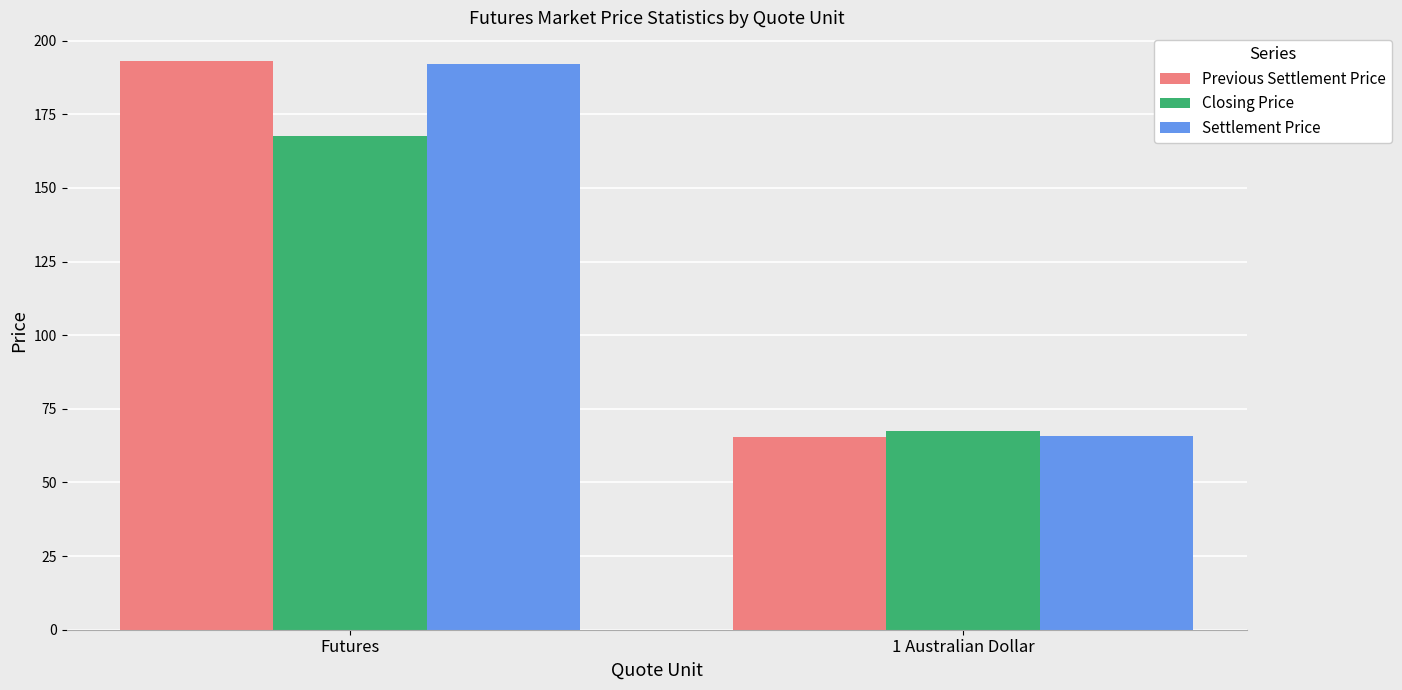

What is the sum of all Settlement Price values?

257.9